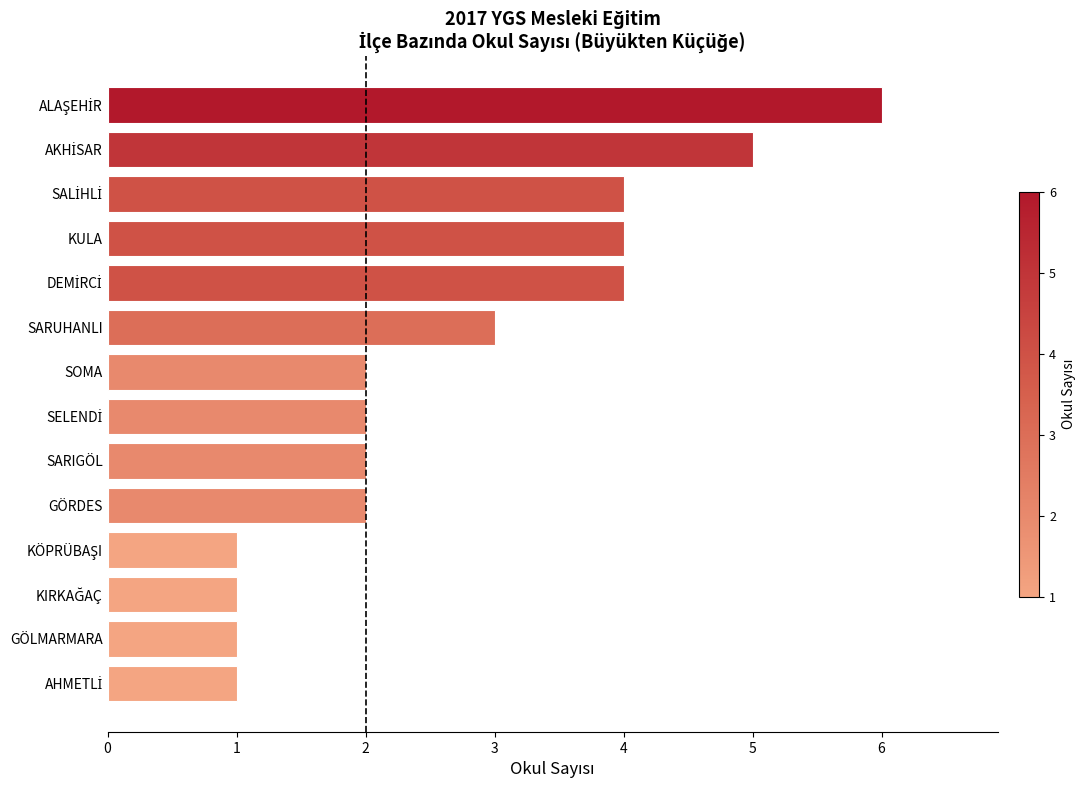

Approximately how many times larger is the value at SOMA compared to SARUHANLI?

0.7